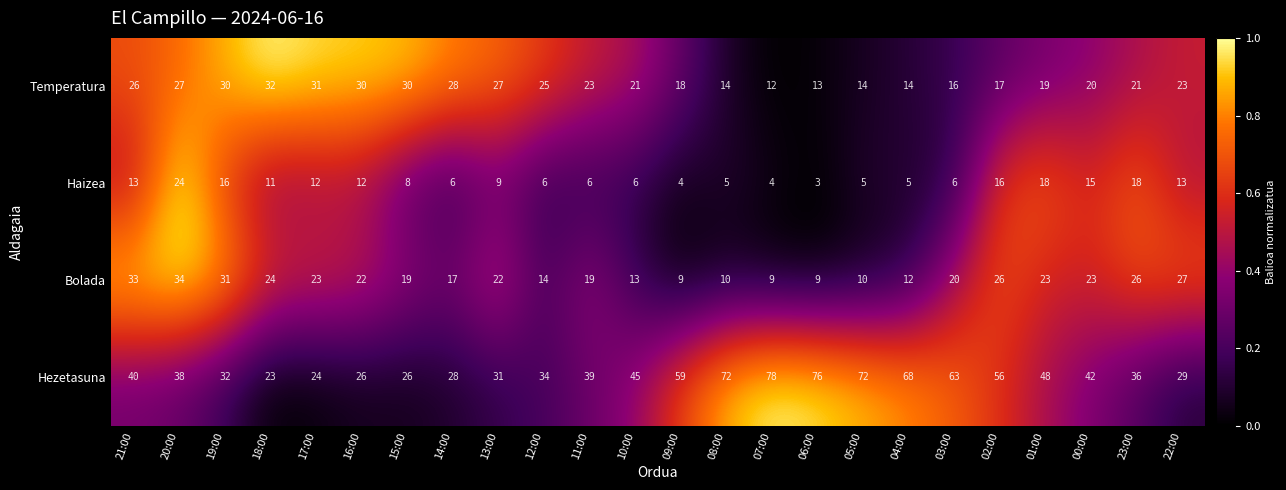

Rank the series by their maximum value, from lowest to highest.

Haizea, Temperatura, Bolada, Hezetasuna